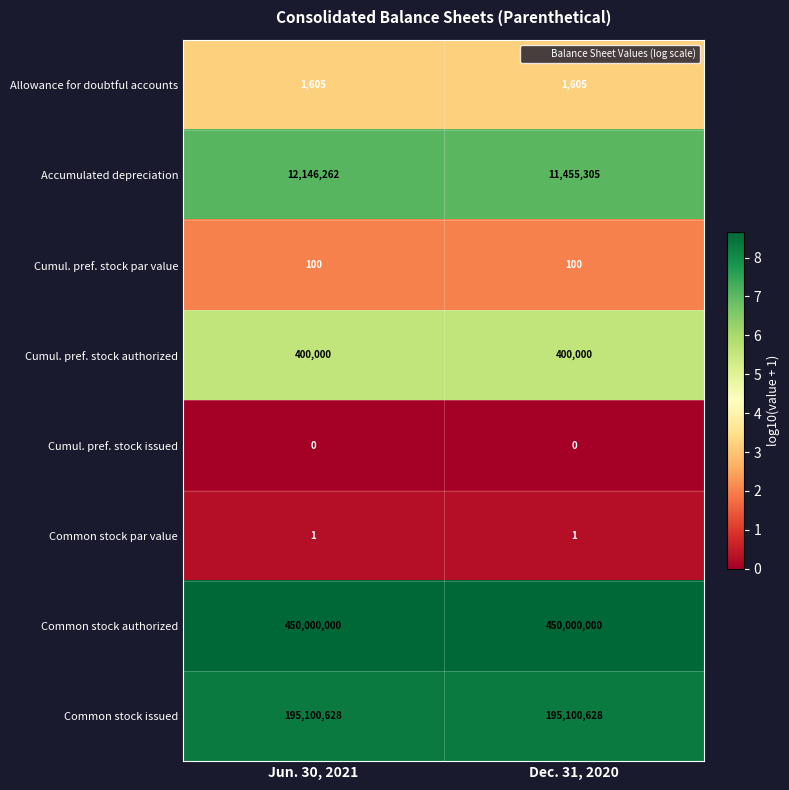

Which series has the largest range (max minus min)?

Accumulated depreciation